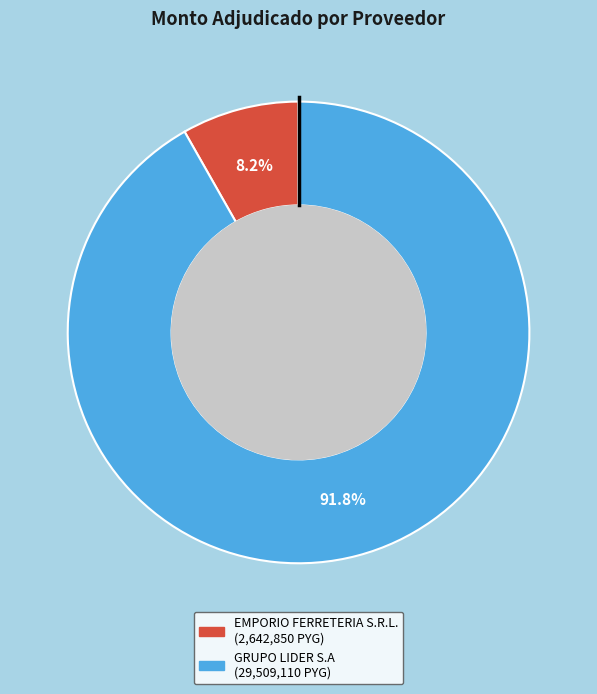

Is it true that EMPORIO FERRETERIA S.R.L. is 8% of the pie?

True